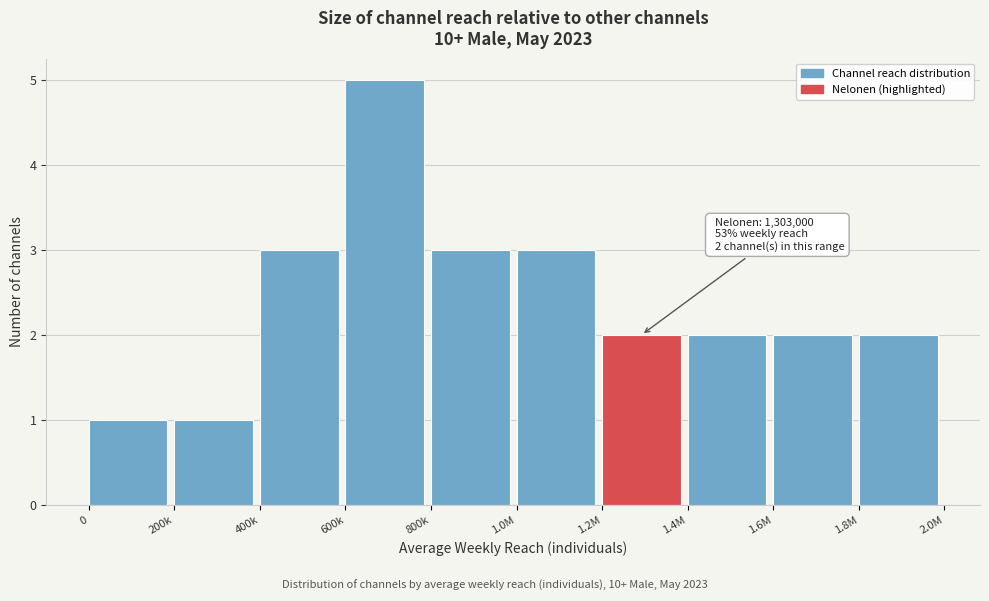

Reading right to left, transcribe all the data shown in this chart.

1.8M=2	1.6M=2	1.4M=2	1.2M=2	1.0M=3	800k=3	600k=5	400k=3	200k=1	0=1